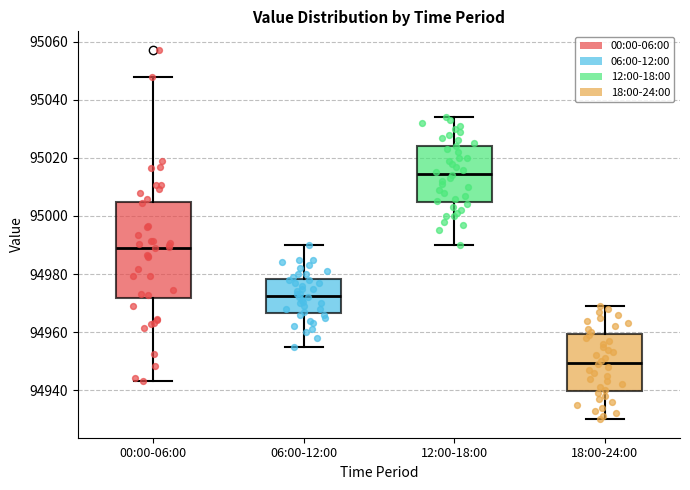

Where does the upper whisker of the box for 12:00-18:00 end on the y-axis? The values are not printed on the chart, so give them approximately, as read against the axis.

95034